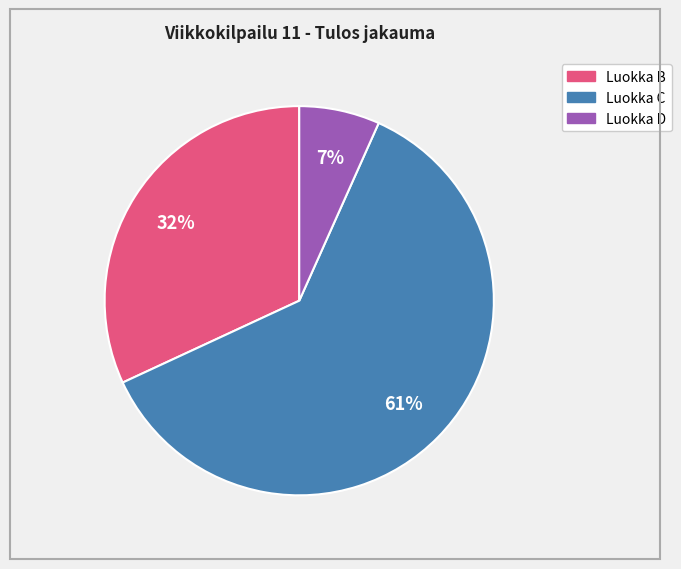

To the nearest percent, what is the average slice percentage?

33%